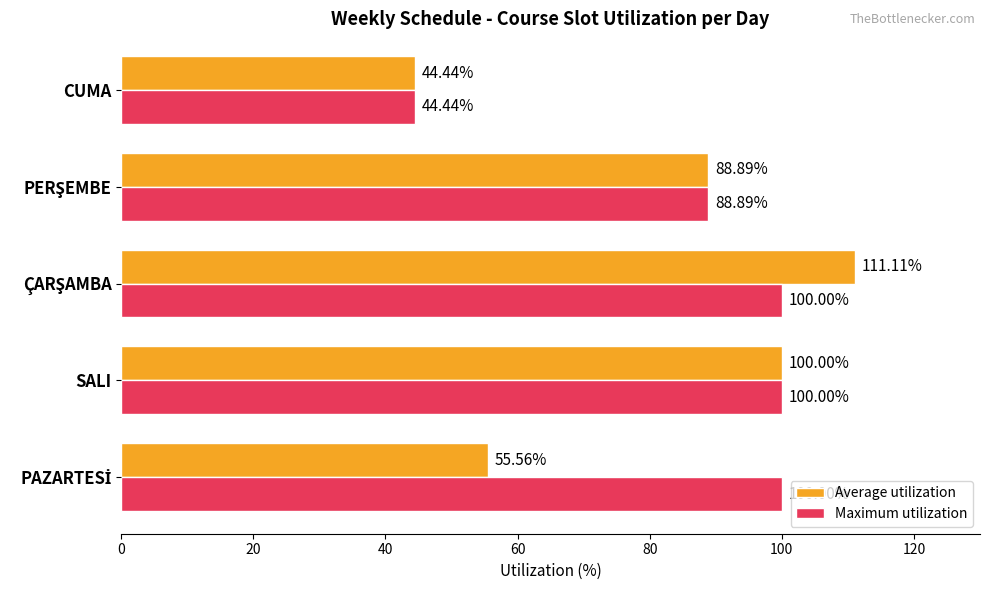

Rank the series by their average value, from lowest to highest.

Average utilization, Maximum utilization